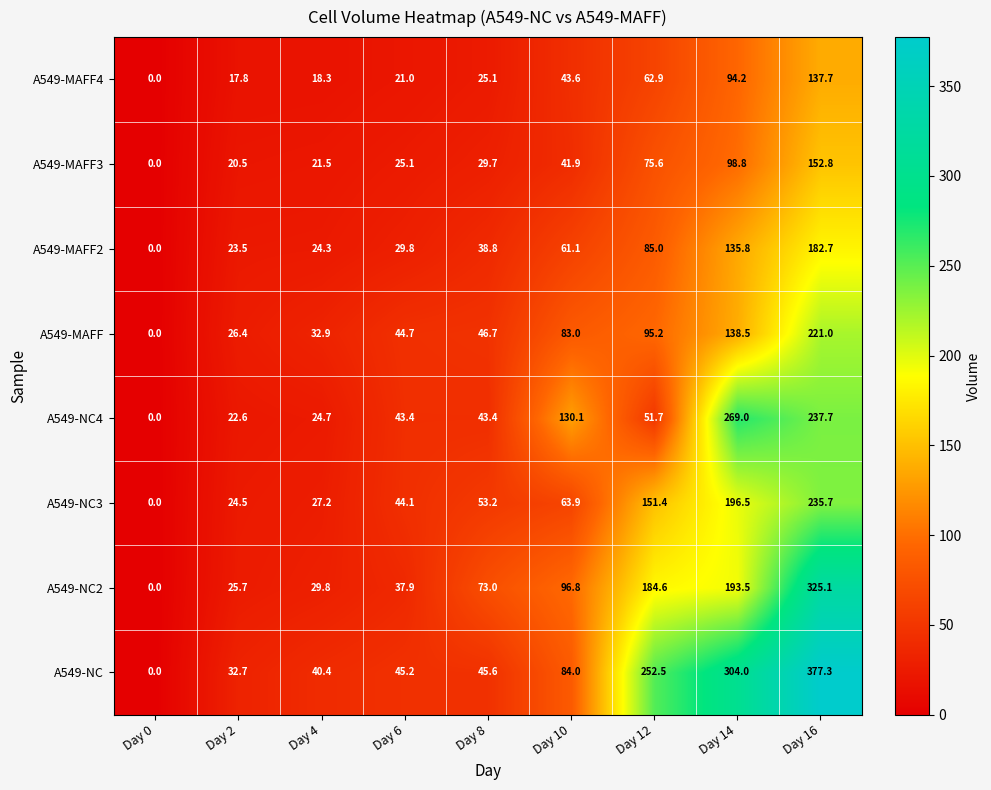

Which series has the largest range (max minus min)?

A549-NC